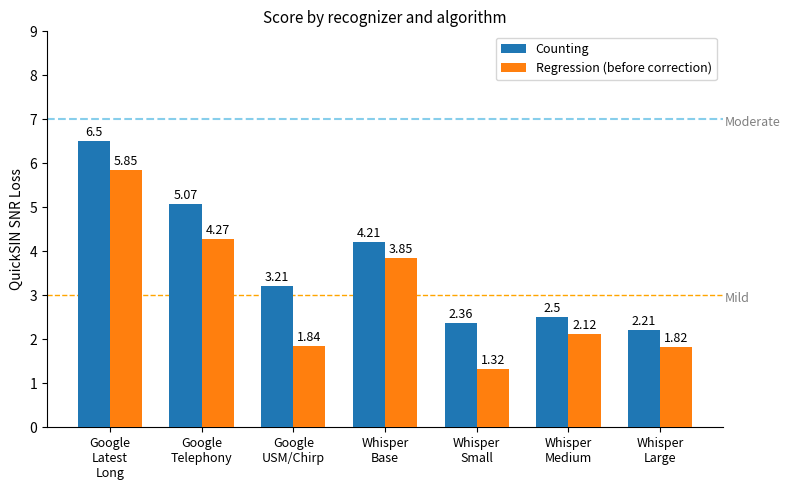

What is the difference between the second highest and second lowest values in the Counting series?

2.7